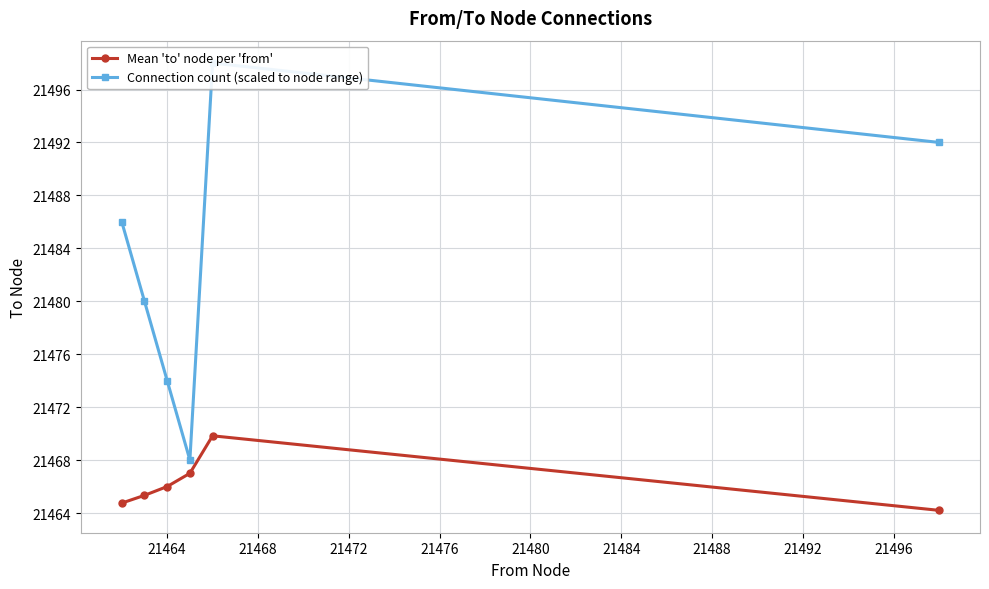

What is the lowest value of the Mean 'to' node per 'from' series?

21464.2